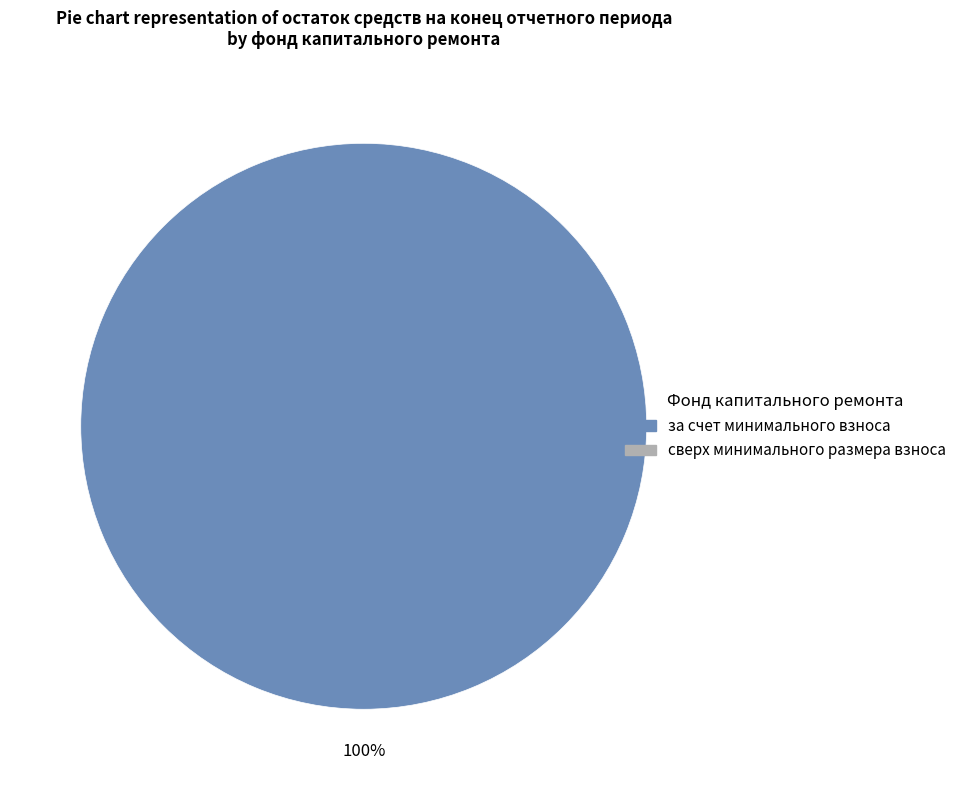

Is there any slice that represents more than half of the pie?

Yes